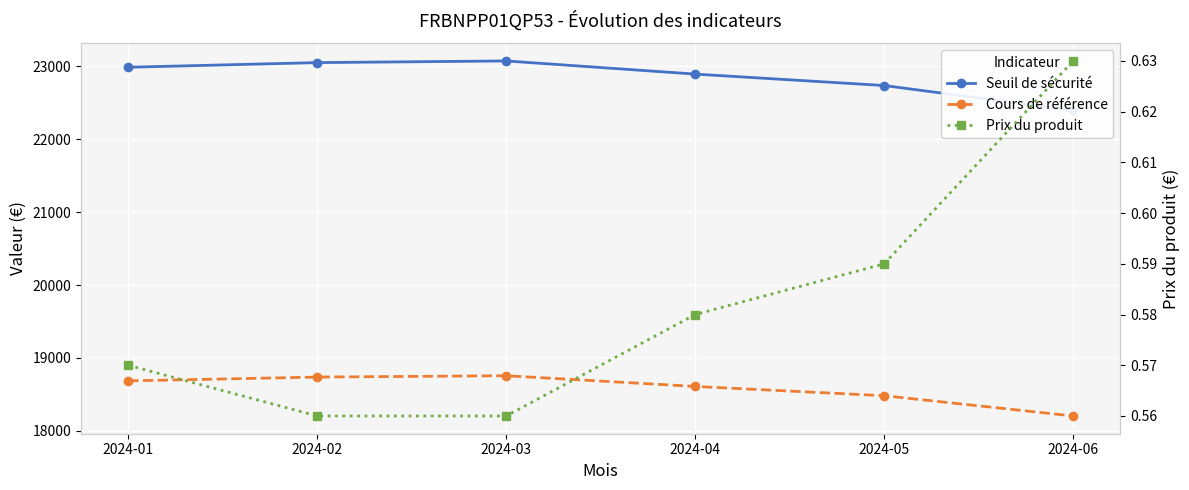

What is the value of the Prix du produit point at the 6th from the left?

0.6